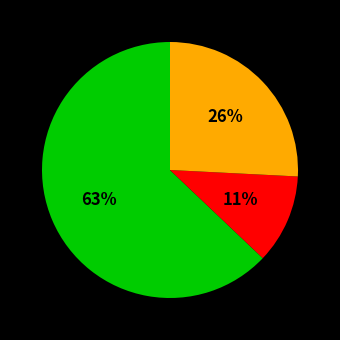

To the nearest percent, what is the difference between the largest and smallest slice percentages?

52%